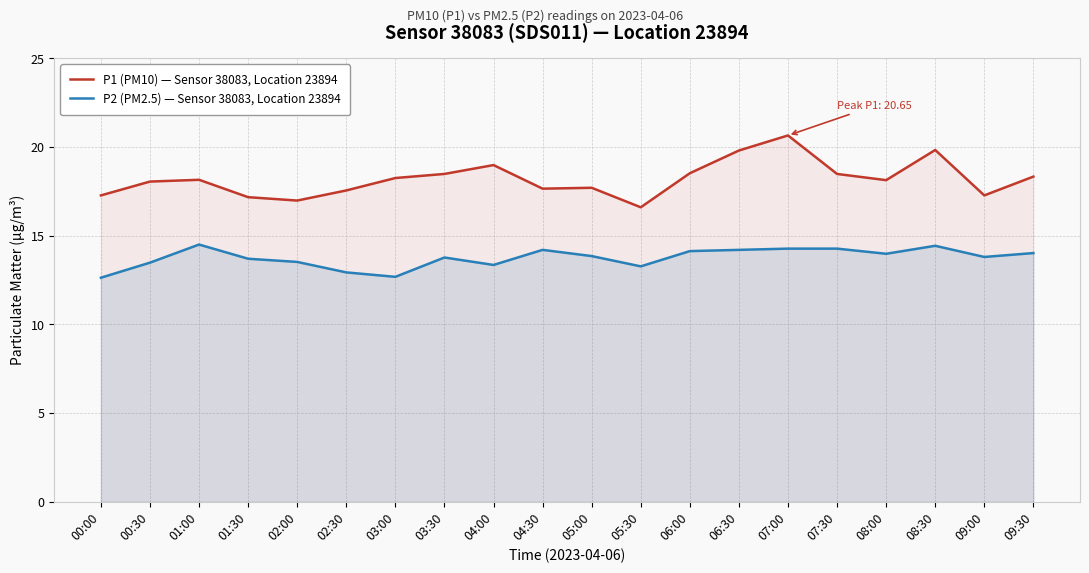

Rank the series at 00:00 from highest to lowest value.

P1 (PM10) — Sensor 38083, Location 23894, P2 (PM2.5) — Sensor 38083, Location 23894